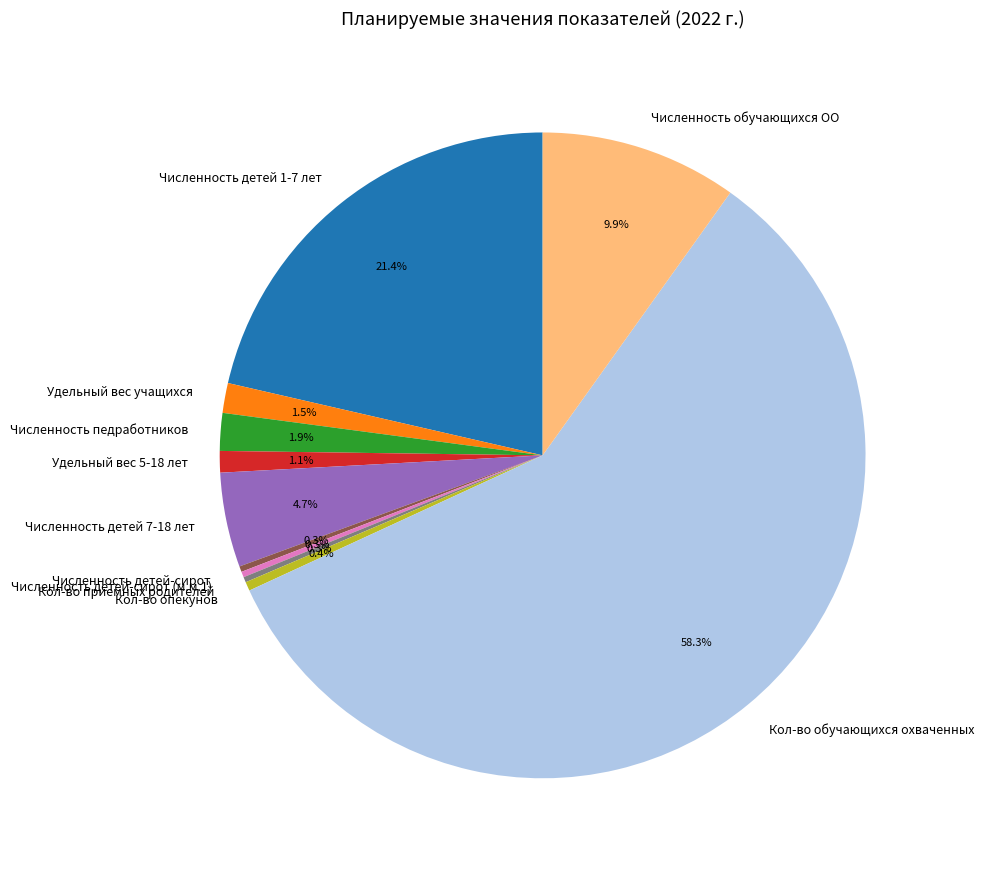

What is the largest slice in the pie chart?

Кол-во обучающихся охваченных